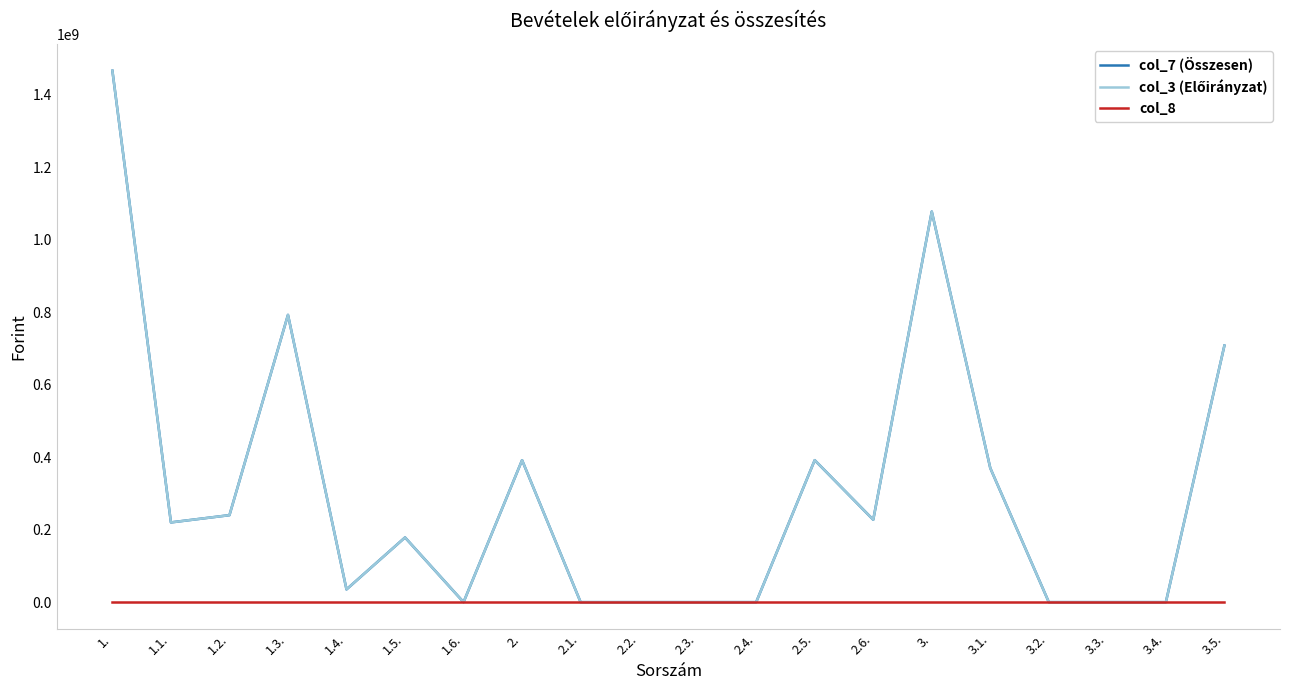

Is this an area chart (filled region under the line)?

No